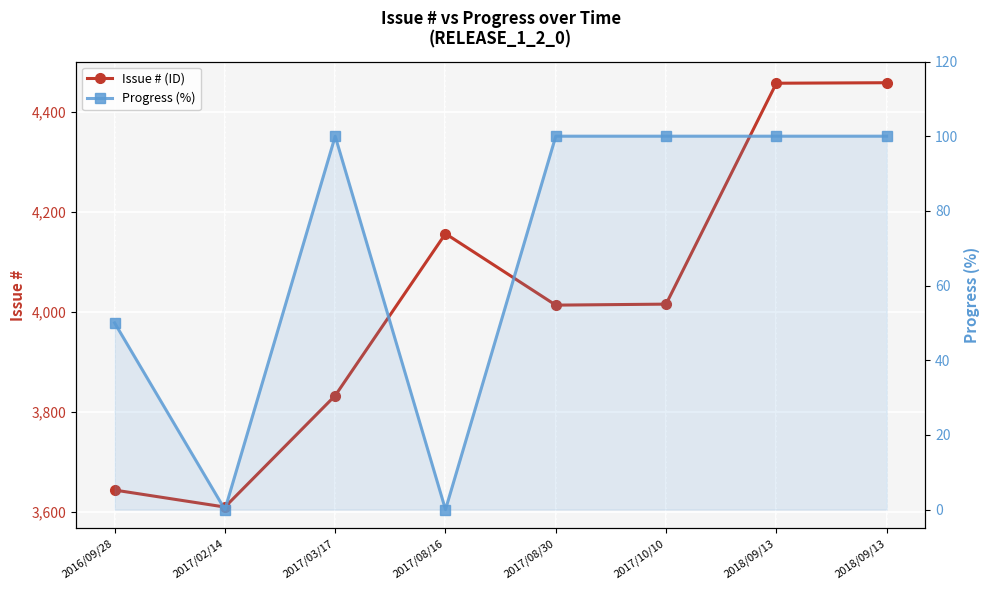

Which series has the widest spread of values?

Issue # (ID)